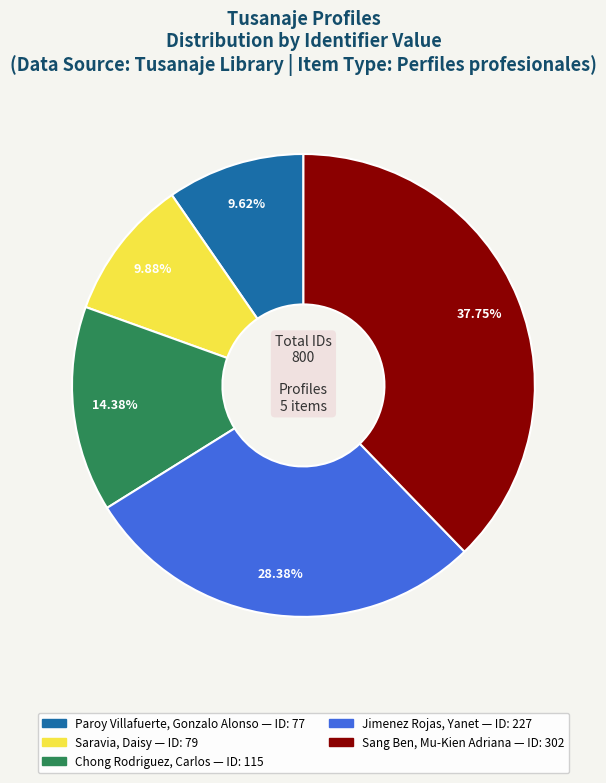

To the nearest percent, what is the difference between the Sang Ben, Mu-Kien Adriana and Saravia, Daisy slice percentages?

28%